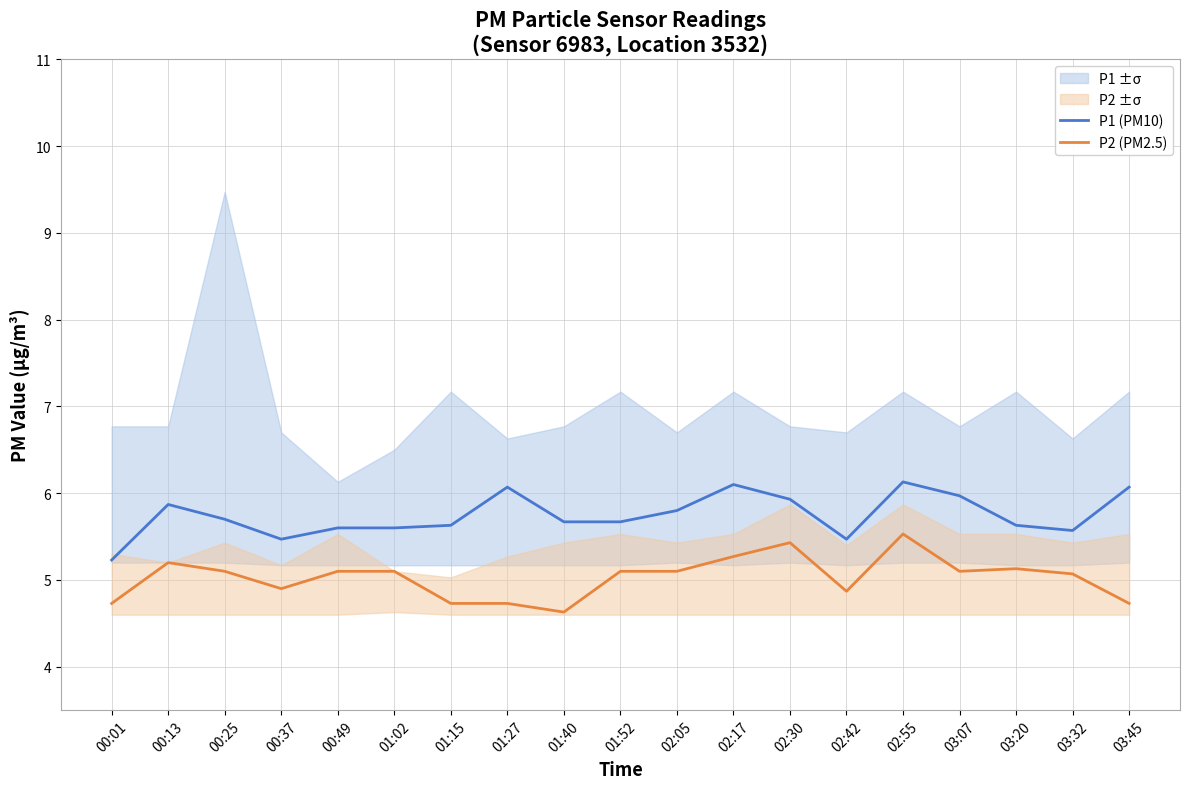

True or false: P2 (PM2.5) and P1 (PM10) cross at least once.

False